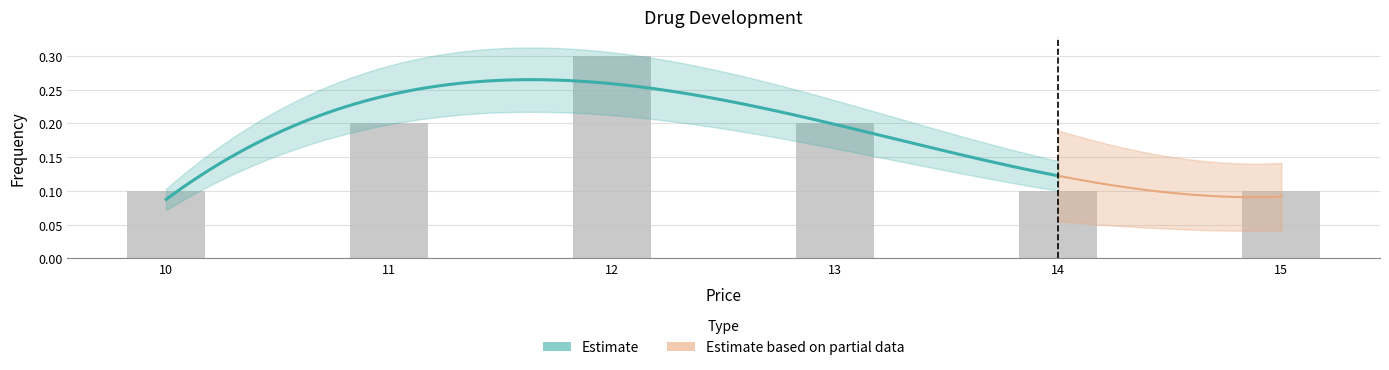

What is the difference between the values at 11 and 14?

0.1